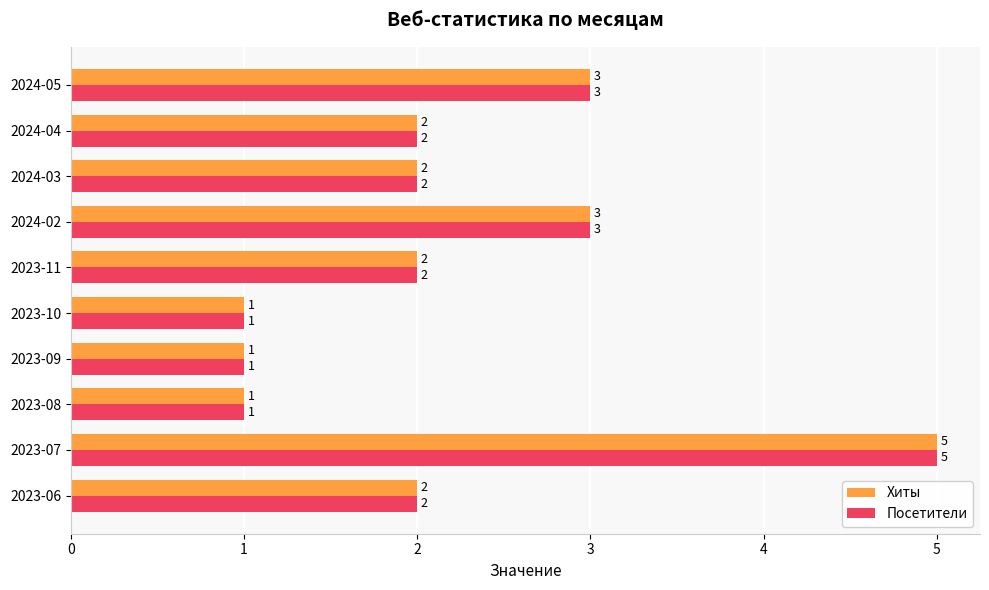

How many Хиты values are between 1 and 3?

9